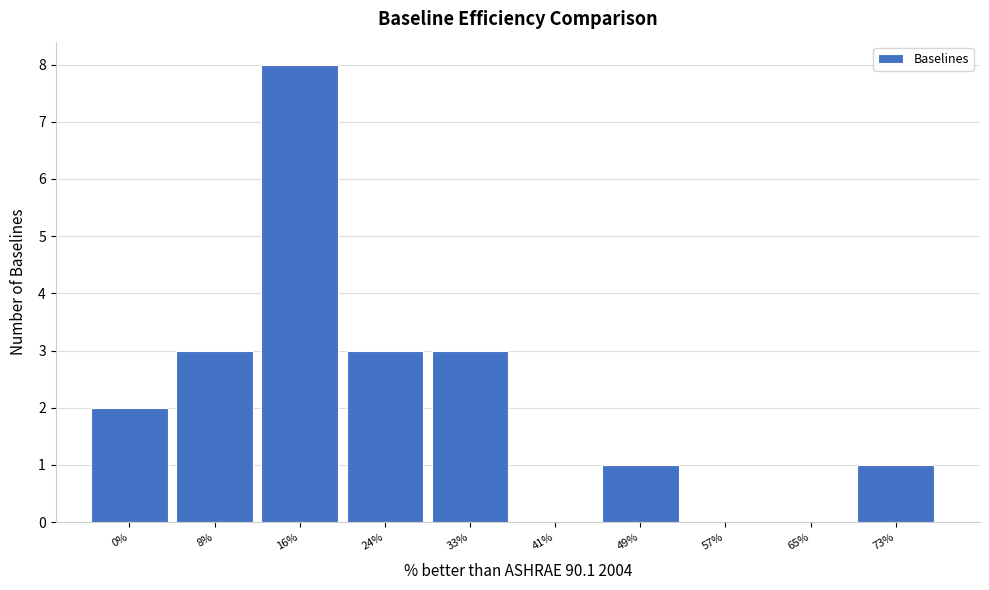

Reading left to right, transcribe all the data shown in this chart.

0%=2	8%=3	16%=8	24%=3	33%=3	41%=0	49%=1	57%=0	65%=0	73%=1